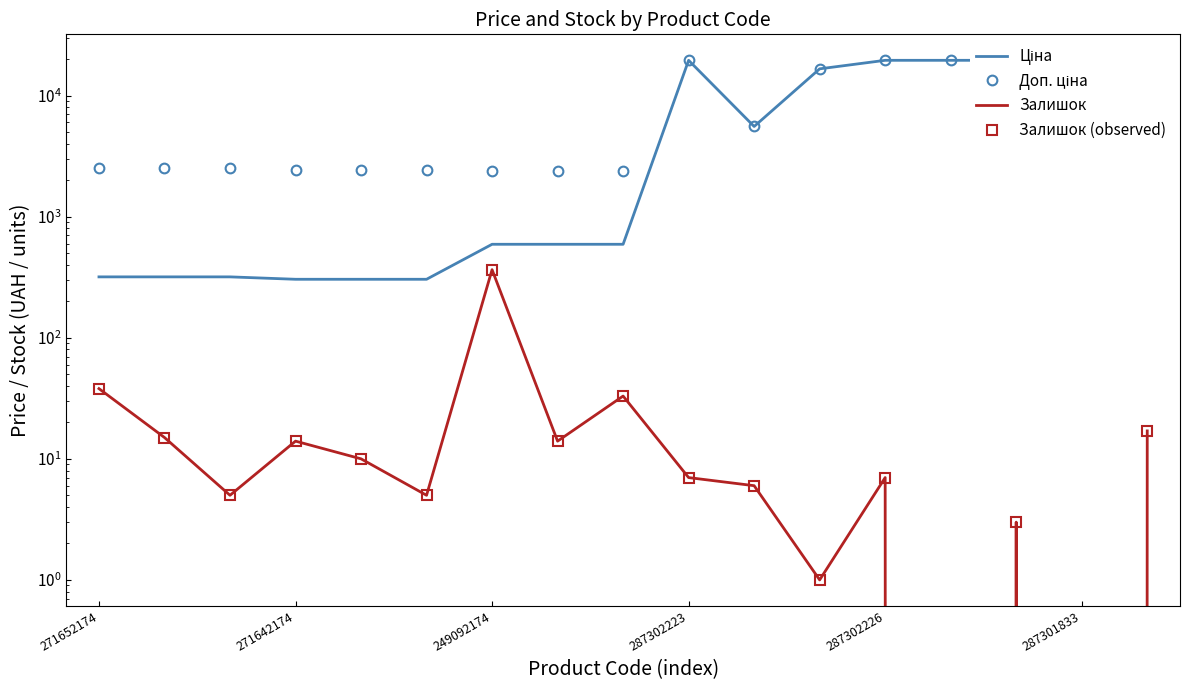

Does the chart have visible grid lines?

No